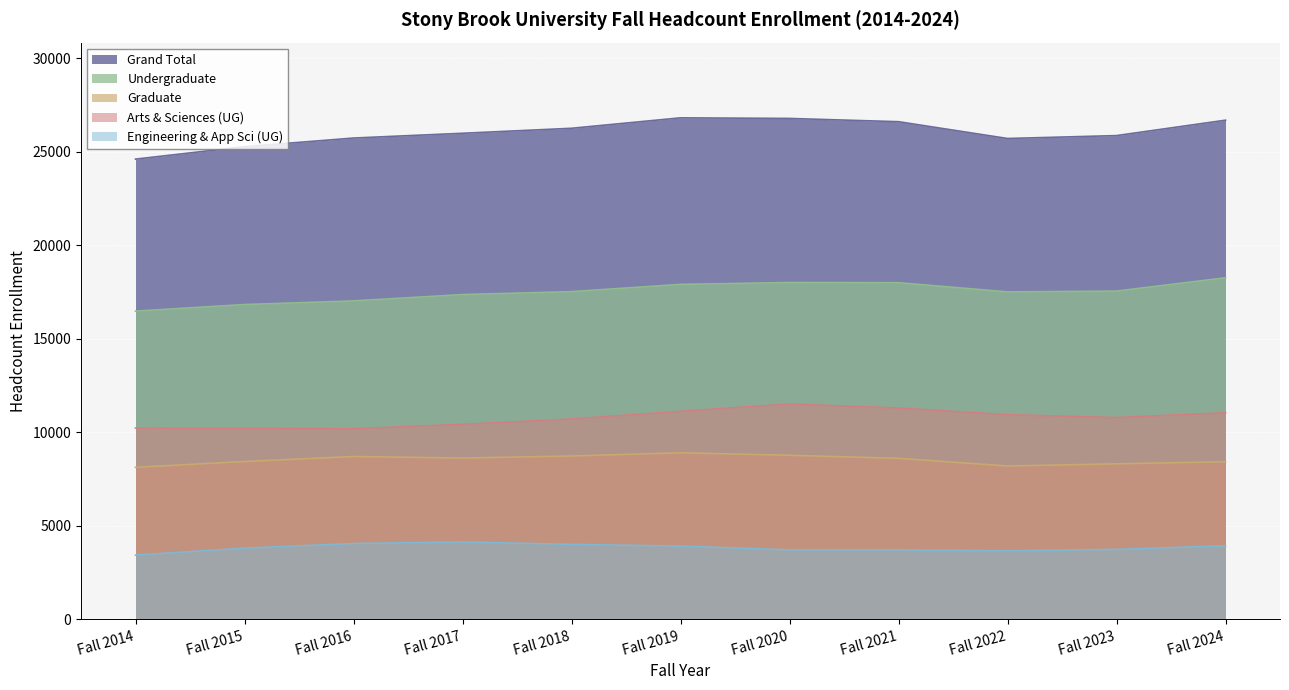

How many data points in Grand Total are above 25989?

5